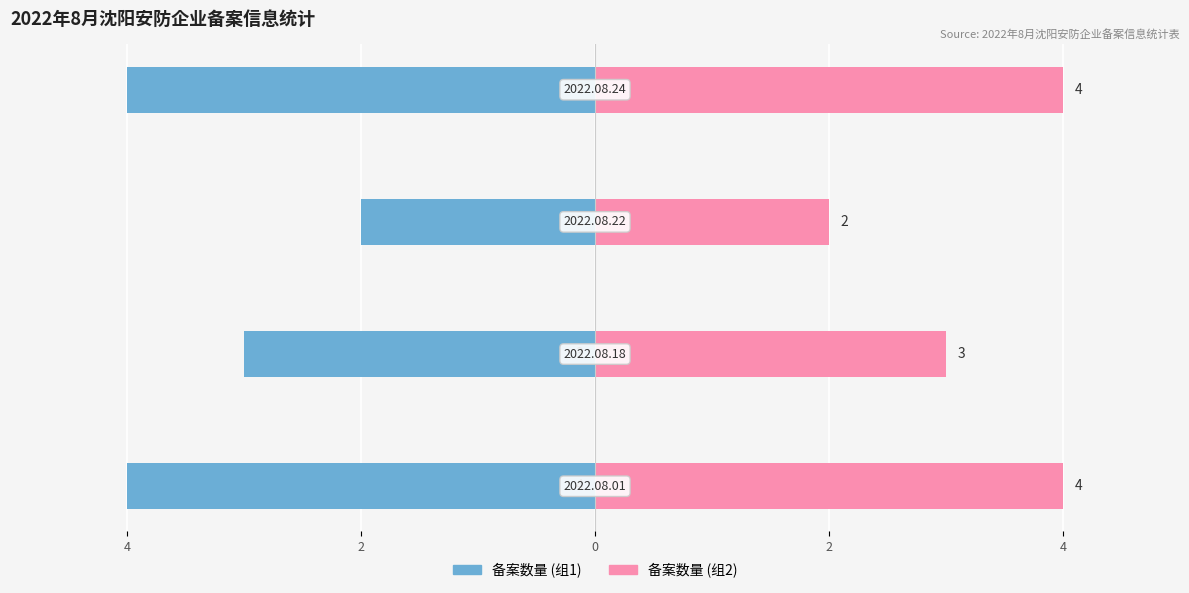

What is the highest value of the 备案企业数 (左) series?

-2